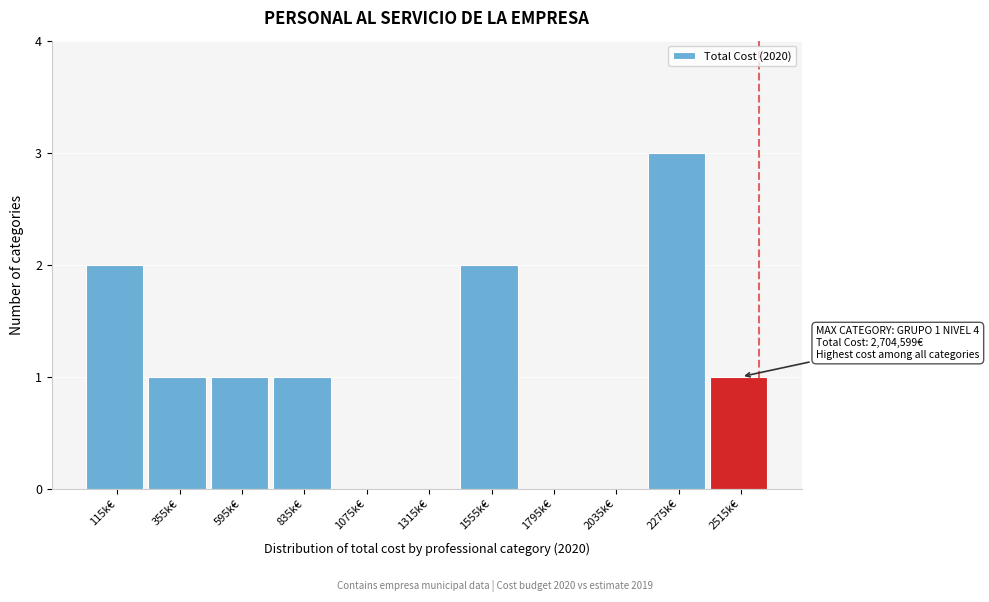

Reading left to right, what are all the values shown in this chart?

115k€=2	355k€=1	595k€=1	835k€=1	1075k€=0	1315k€=0	1555k€=2	1795k€=0	2035k€=0	2275k€=3	2515k€=1